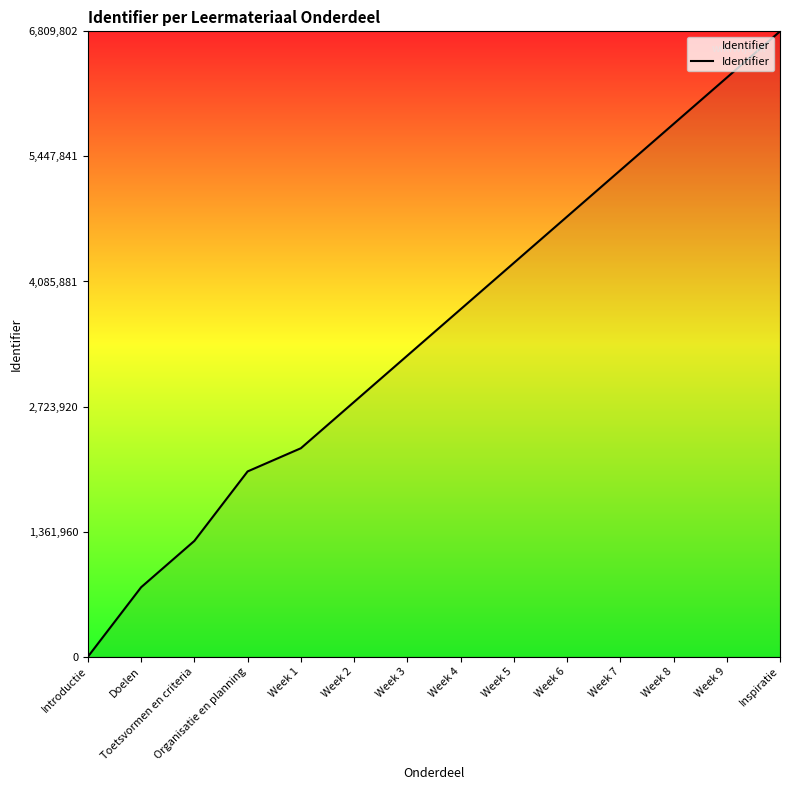

Is it true that the value at Toetsvormen en criteria is 1261074.4?

True